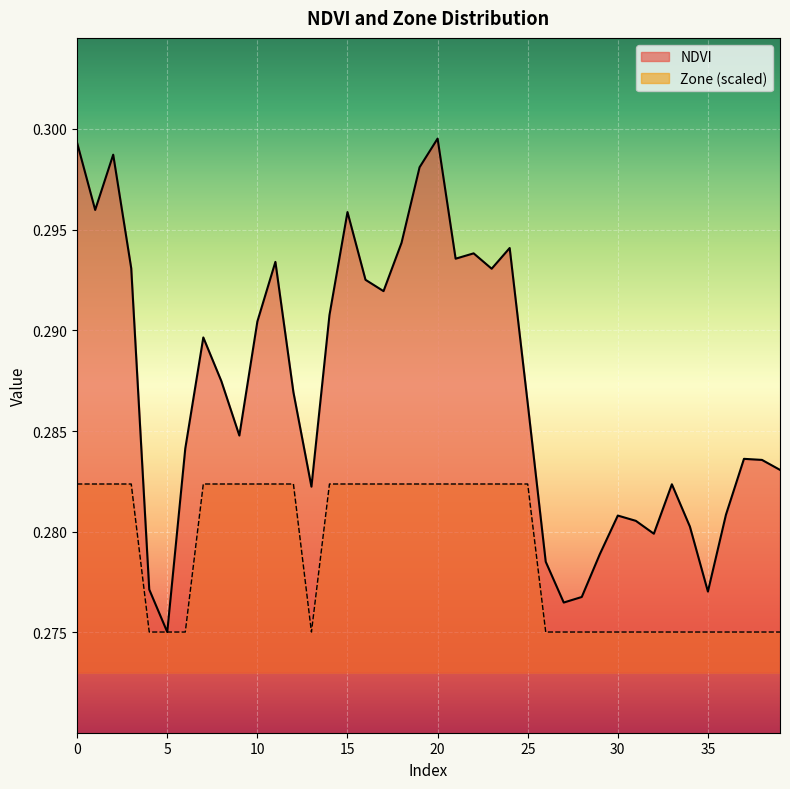

The value of NDVI at 9 is 0.4. True or false?

False